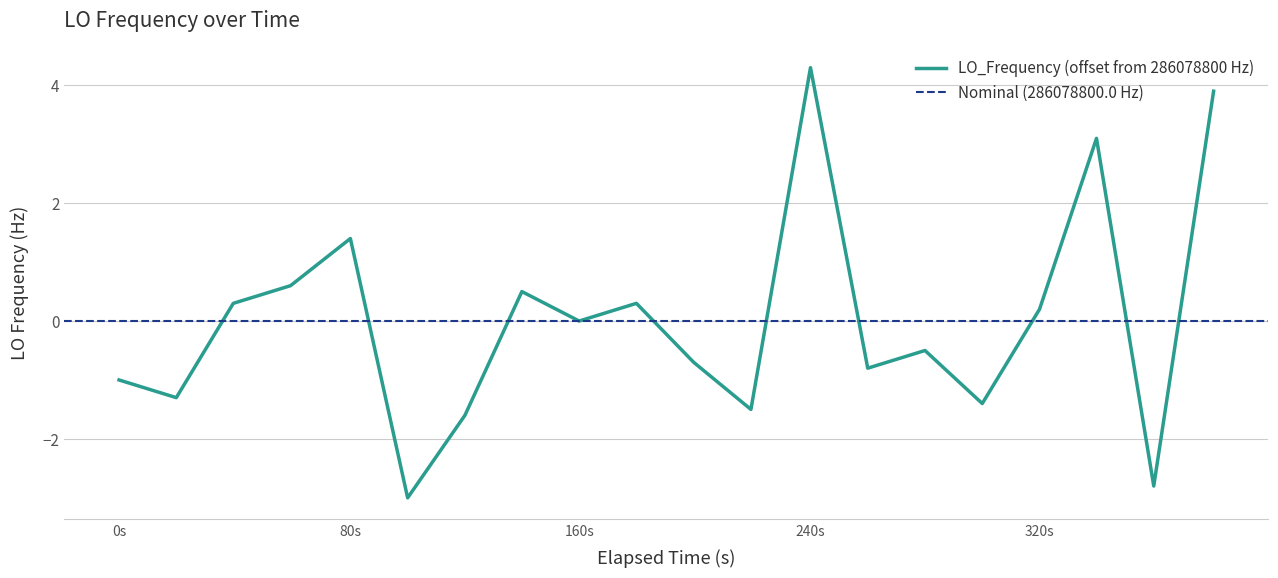

What is the minimum value for LO_Frequency (offset from 286078800 Hz)?

-3.0